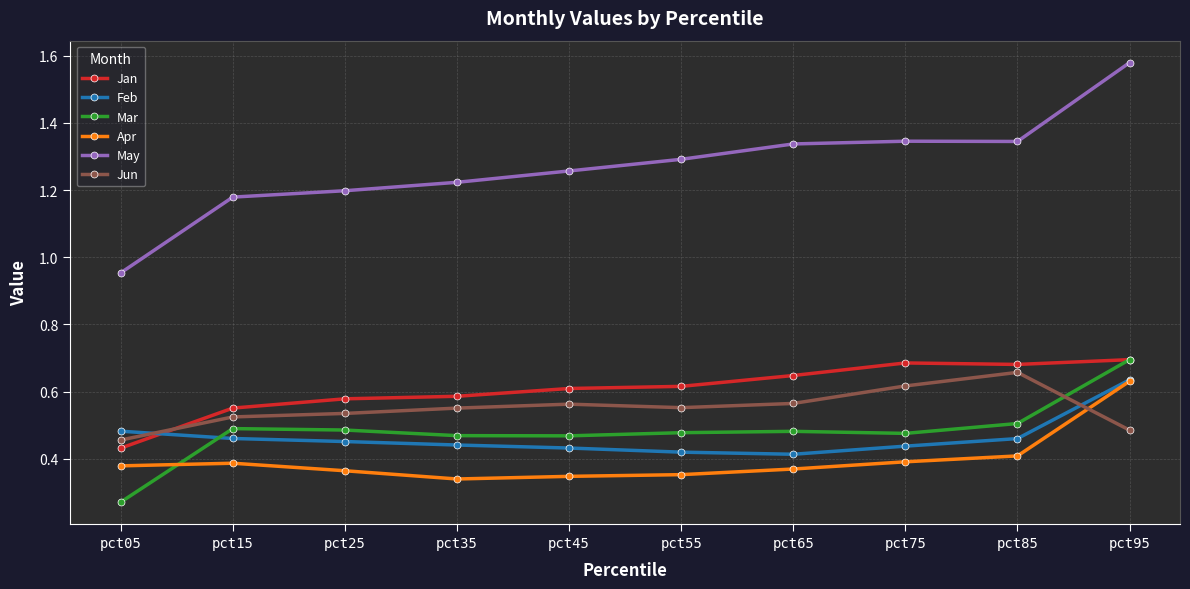

Where is Jun nearest to the value 0?

pct05